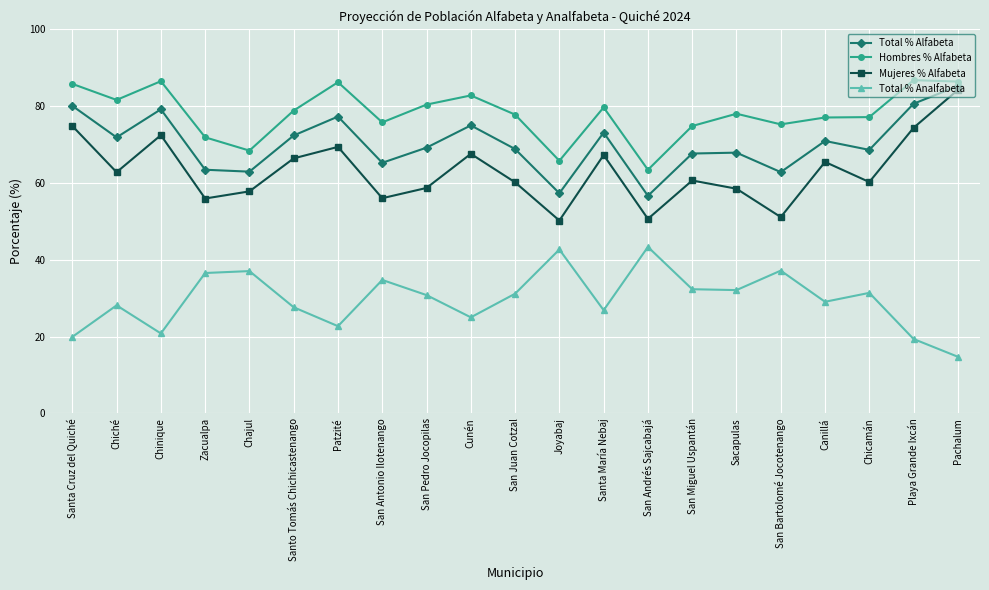

What is the sum of all Mujeres % Alfabeta values?

1324.8